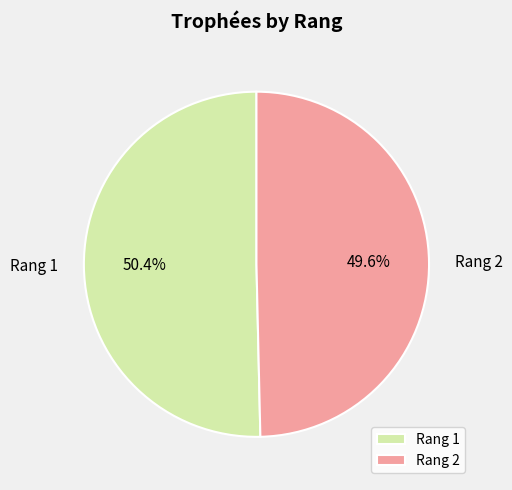

Which category has the smallest portion of the pie?

Rang 2